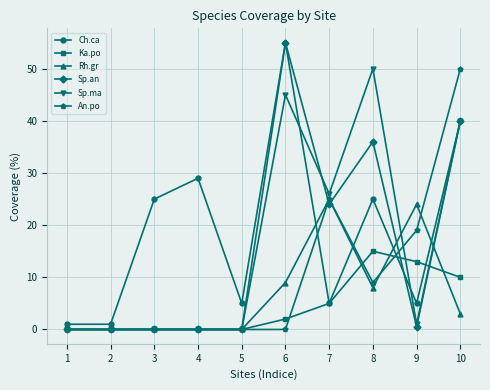

At which category is the sum across all series the highest?

10